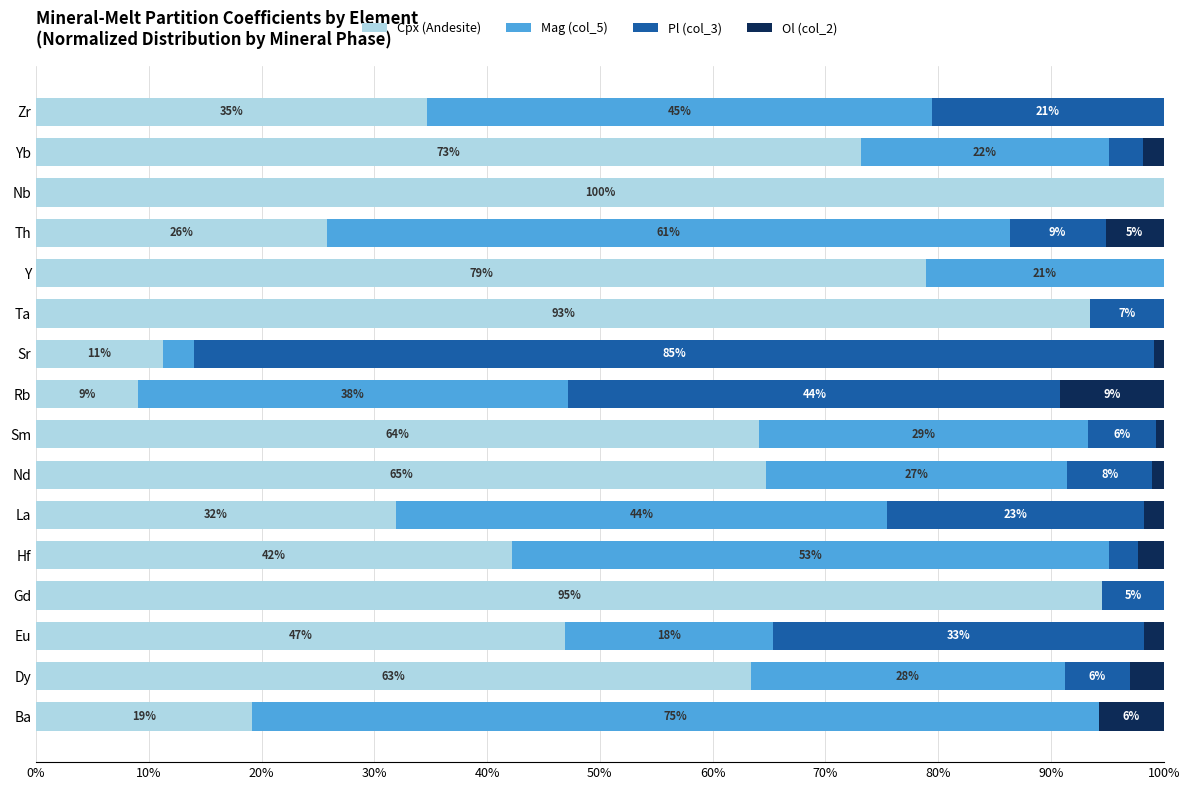

Which category has the highest value in the Cpx (Andesite) series?

Nb